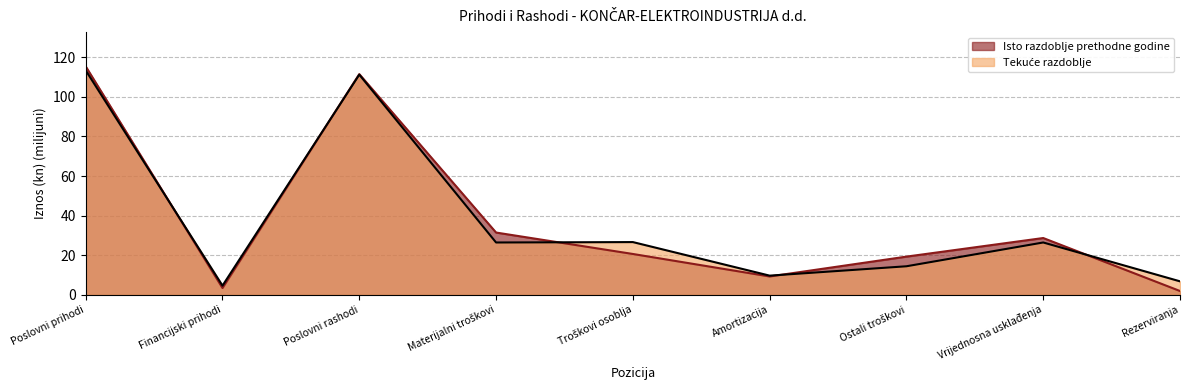

Reading right to left, transcribe all the data shown in this chart.

Isto razdoblje prethodne godine: Rezerviranja=2.0	Vrijednosna usklađenja=28.7	Ostali troškovi=19.3	Amortizacija=9.3	Troškovi osoblja=20.7	Materijalni troškovi=31.5	Poslovni rashodi=111.5	Financijski prihodi=3.5	Poslovni prihodi=115.4
Tekuće razdoblje: Rezerviranja=6.9	Vrijednosna usklađenja=26.5	Ostali troškovi=14.5	Amortizacija=9.7	Troškovi osoblja=26.7	Materijalni troškovi=26.5	Poslovni rashodi=111.2	Financijski prihodi=4.7	Poslovni prihodi=113.4